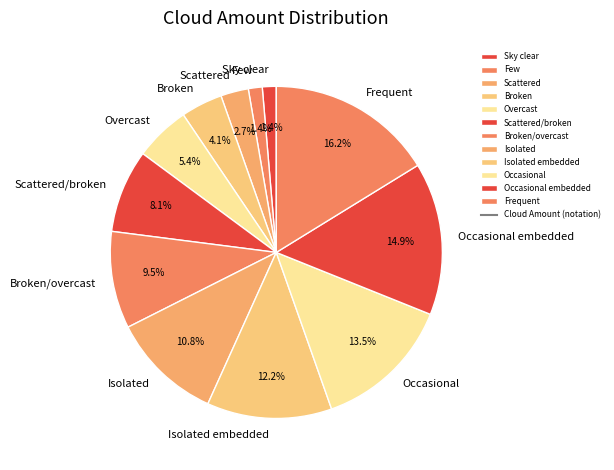

Which slice is the largest?

Frequent